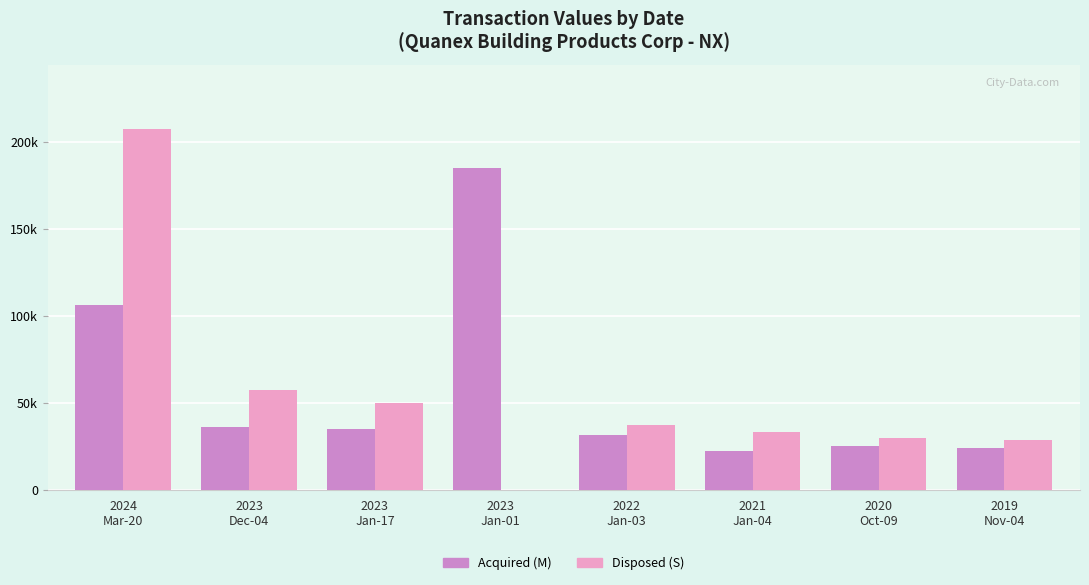

What is the difference between the highest and lowest values at 2024
Mar-20?

100841